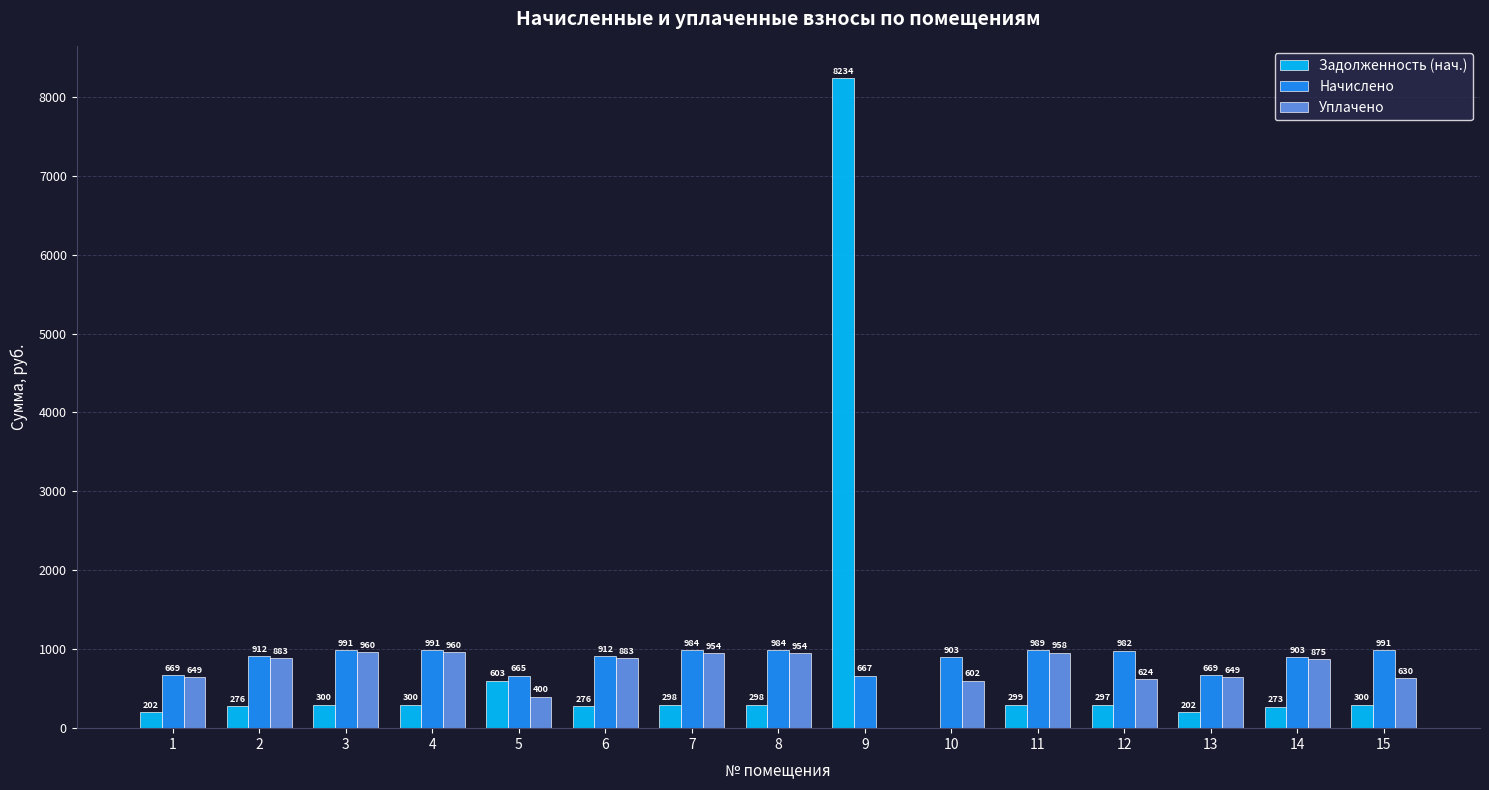

Which series has the largest range (max minus min)?

Задолженность (нач.)